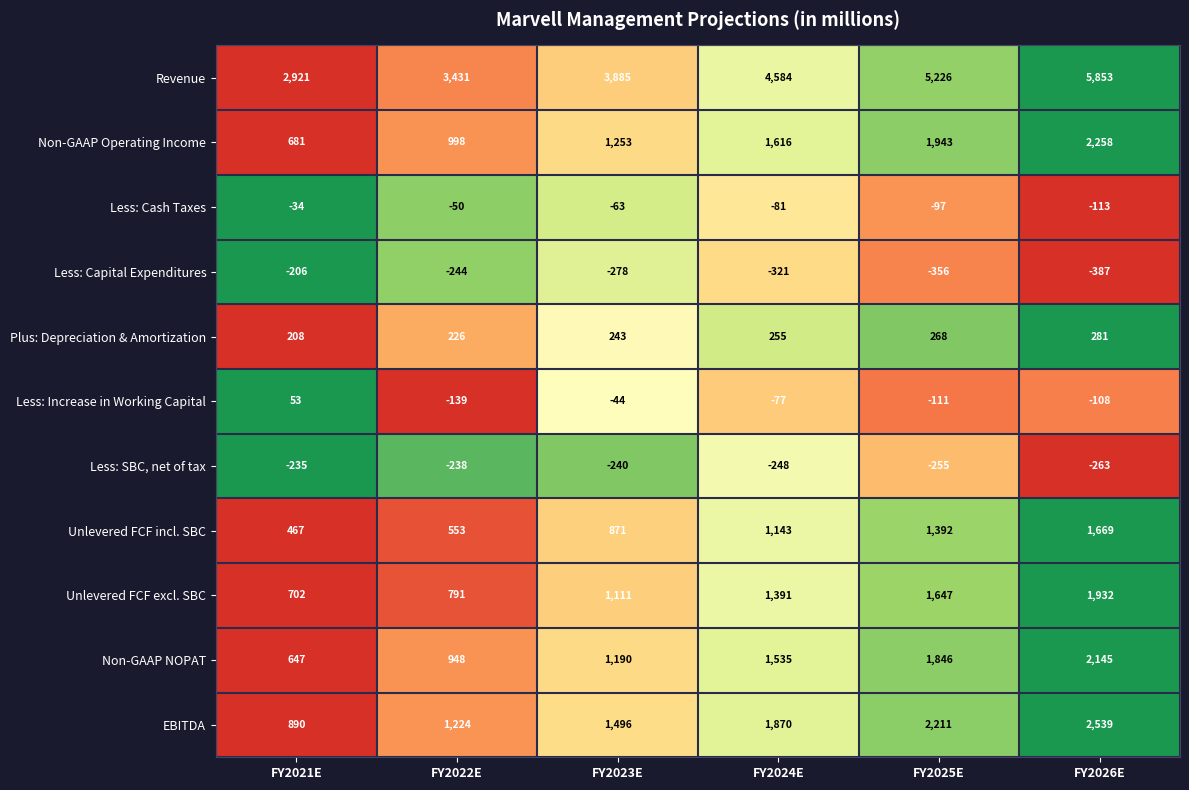

What is the sum of all Revenue values?

25900